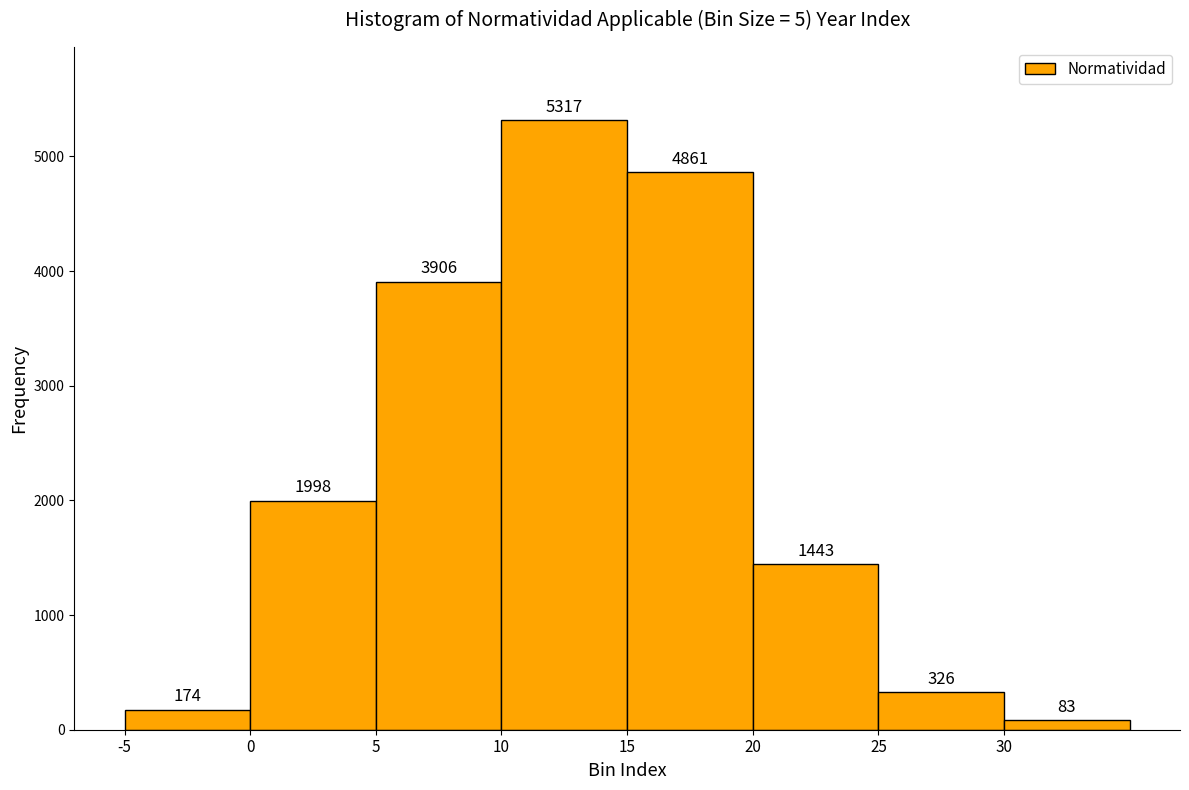

Over which range of the x-axis is the bar tallest?

10 to 15